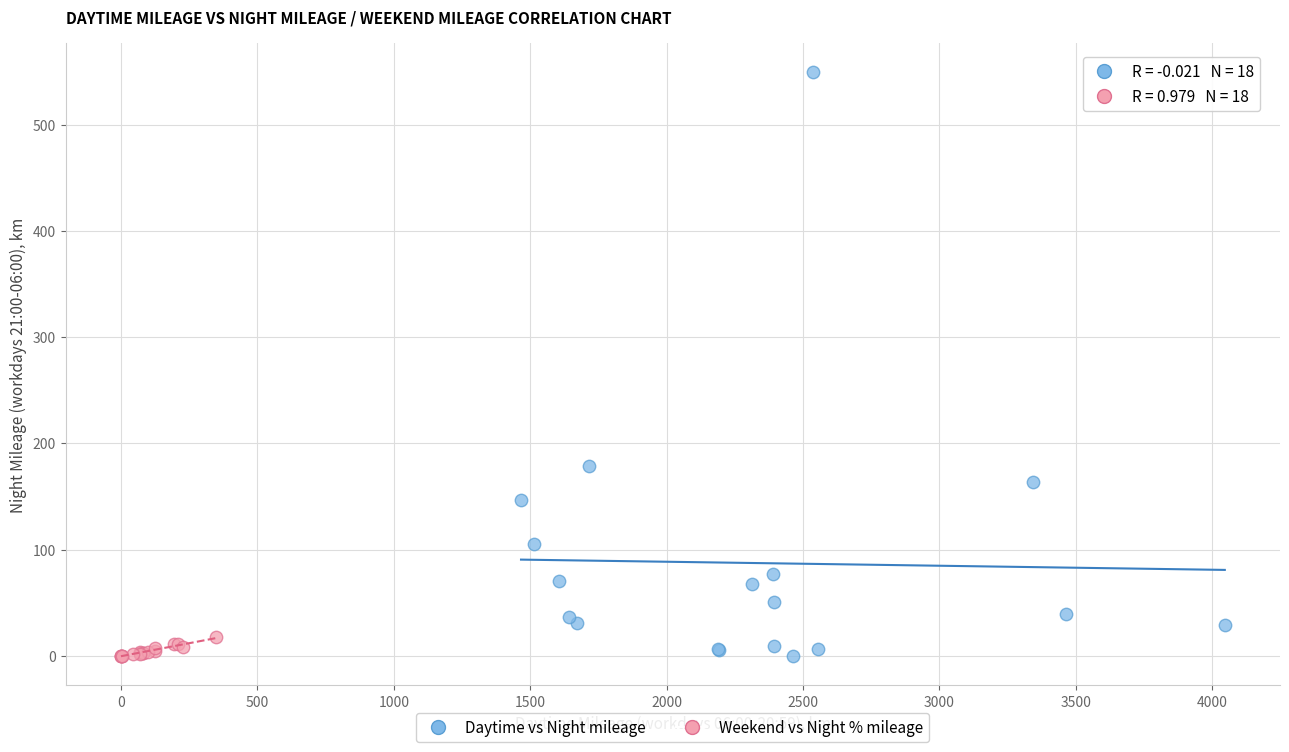

Which series has the largest Y range (max minus min)?

Daytime vs Night mileage